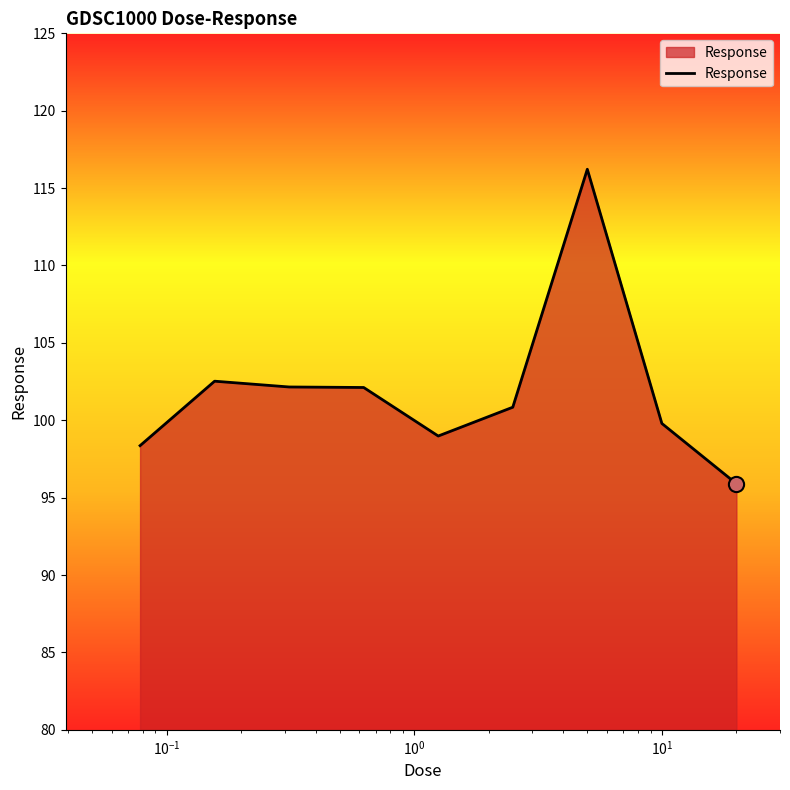

What is the smallest value displayed?

95.9